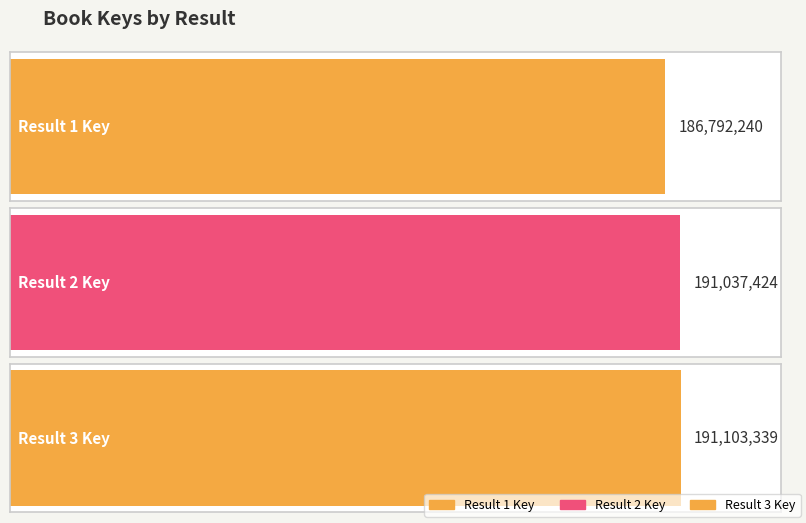

Does the chart contain stacked bars?

No